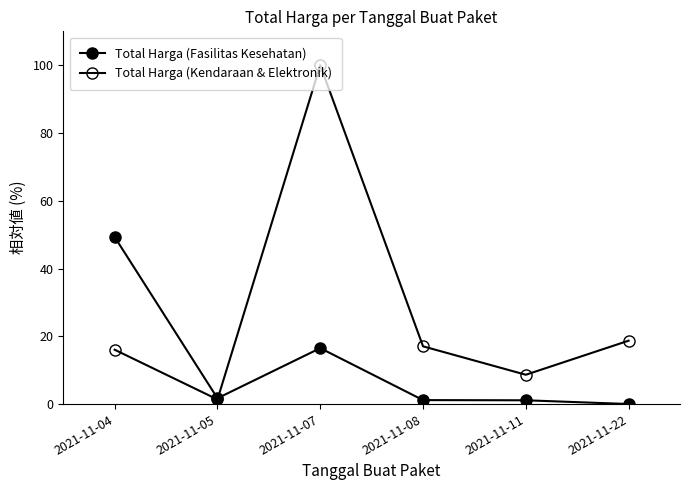

Which has a higher value, 2021-11-04 or 2021-11-07?

2021-11-04